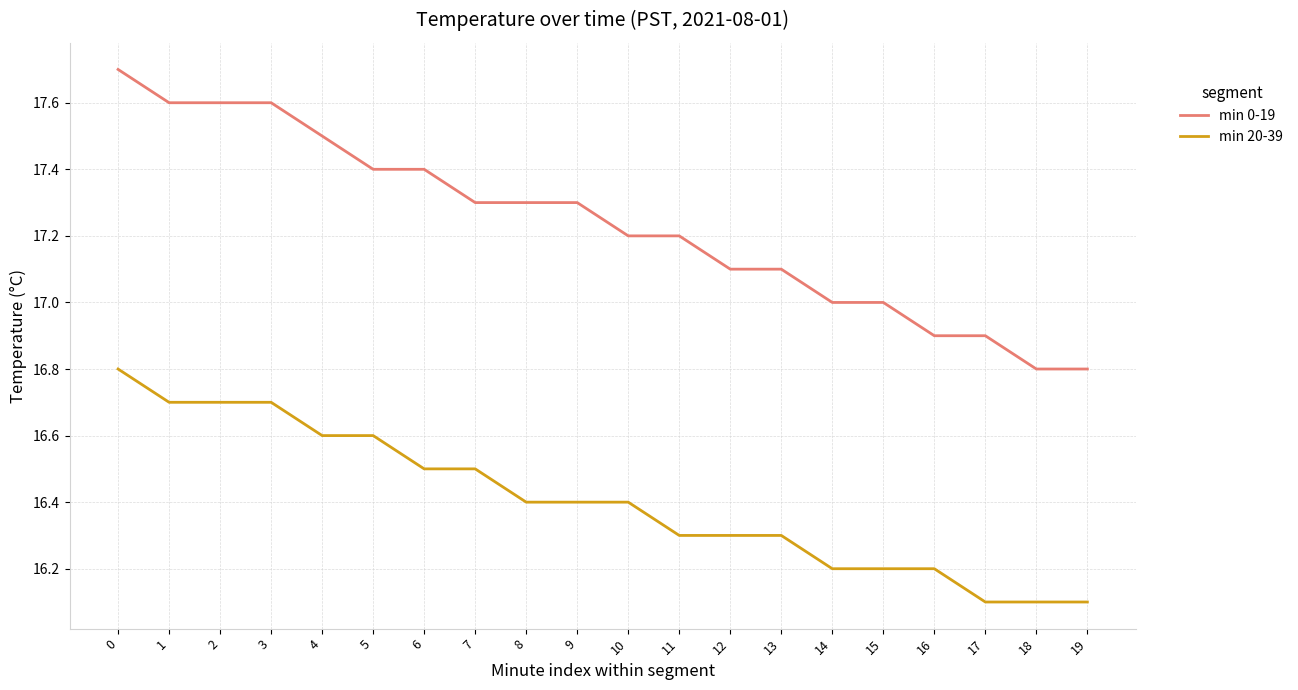

Reading right to left, what are all the values shown in this chart?

min 0-19: 16.8	16.8	16.9	16.9	17.0	17.0	17.1	17.1	17.2	17.2	17.3	17.3	17.3	17.4	17.4	17.5	17.6	17.6	17.6	17.7
min 20-39: 16.1	16.1	16.1	16.2	16.2	16.2	16.3	16.3	16.3	16.4	16.4	16.4	16.5	16.5	16.6	16.6	16.7	16.7	16.7	16.8